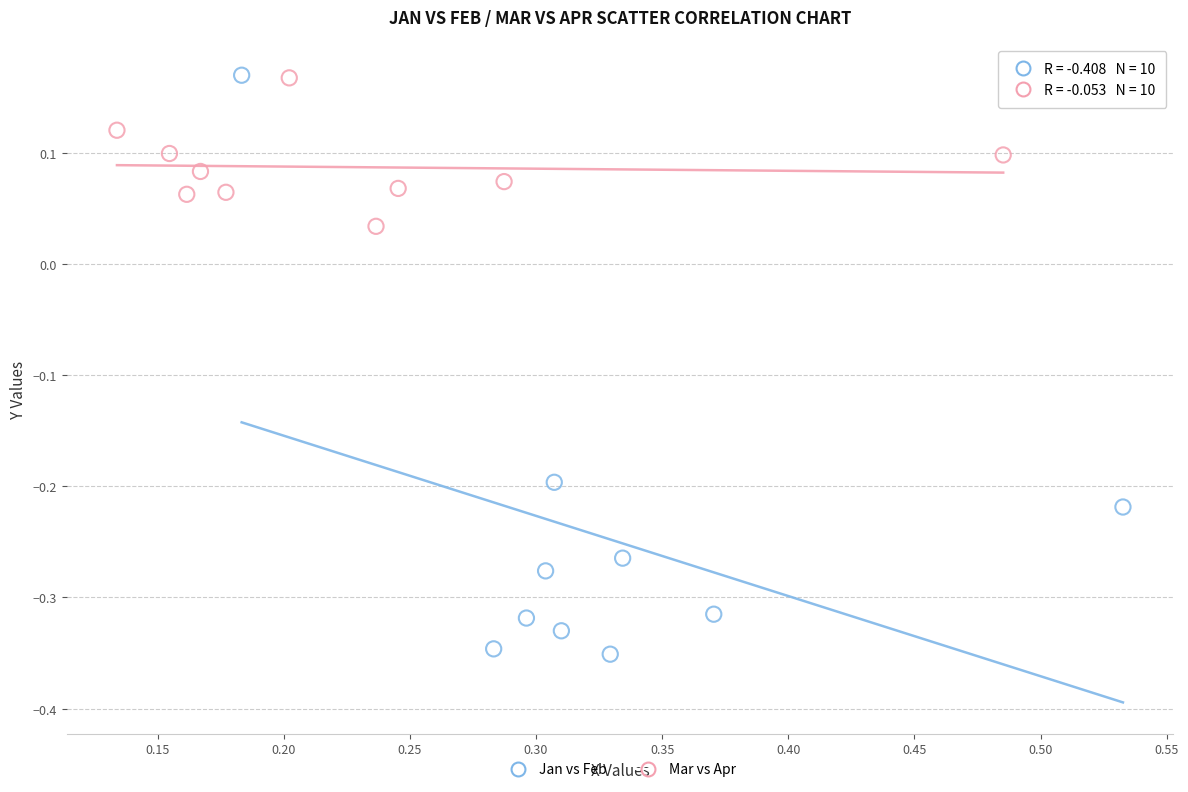

Which series has the widest spread of Y values?

Jan vs Feb